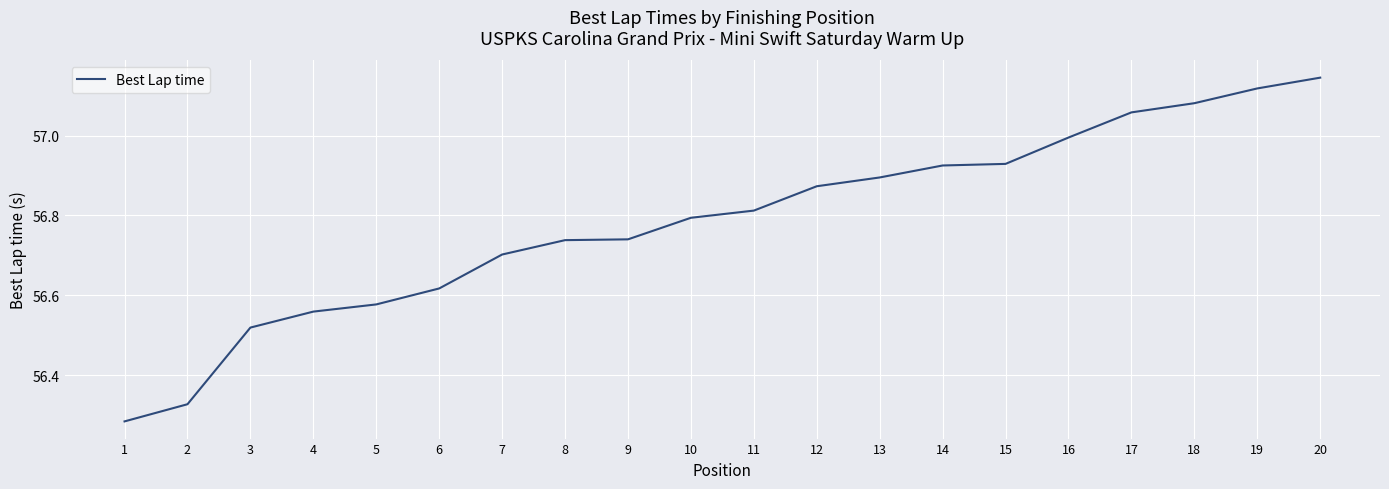

What is the difference between the maximum and minimum values?

0.9